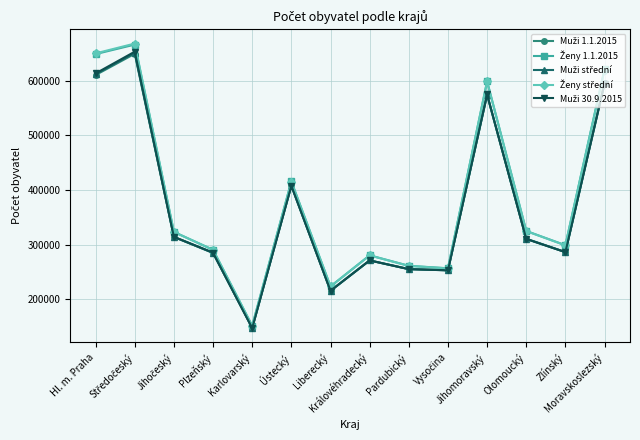

What is the maximum value shown in the chart?

667966